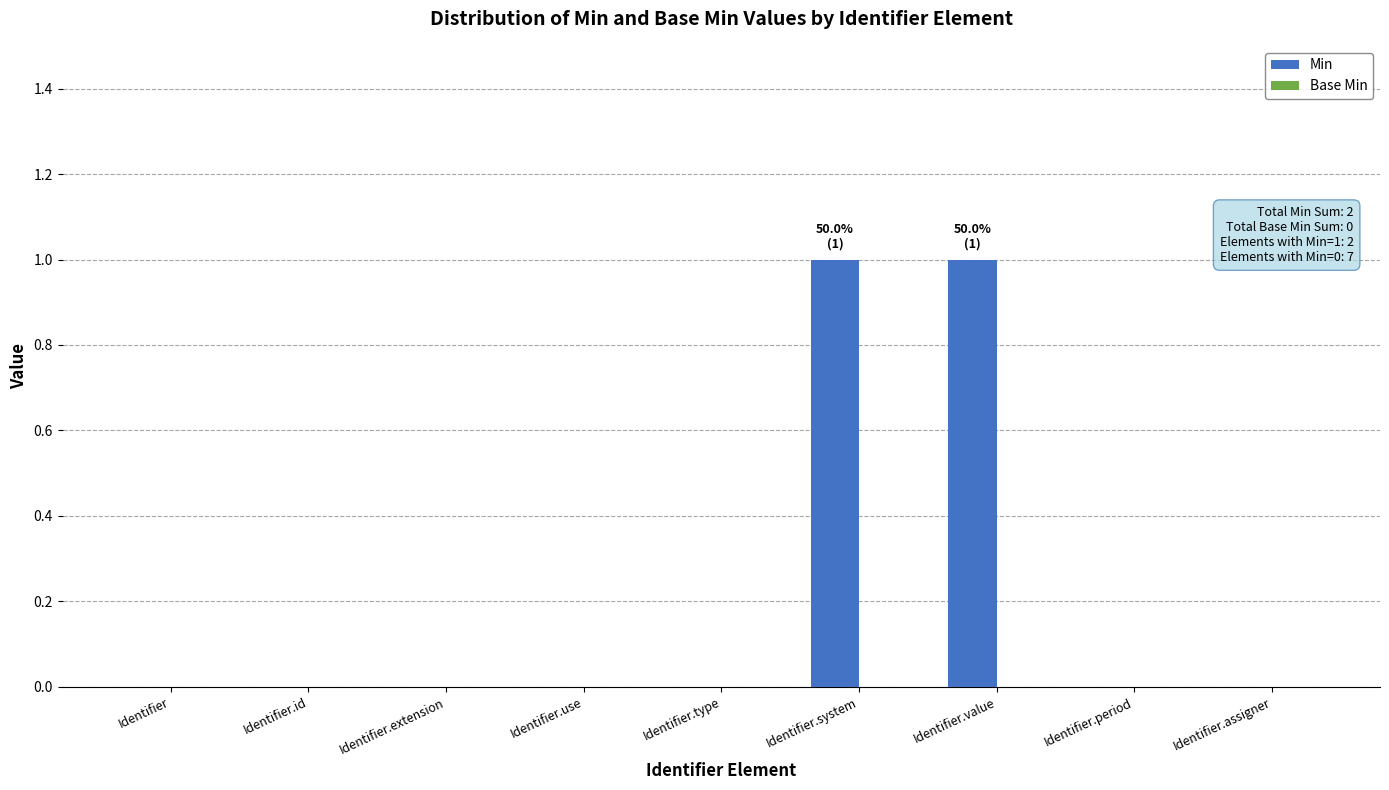

Are the bars horizontal?

No